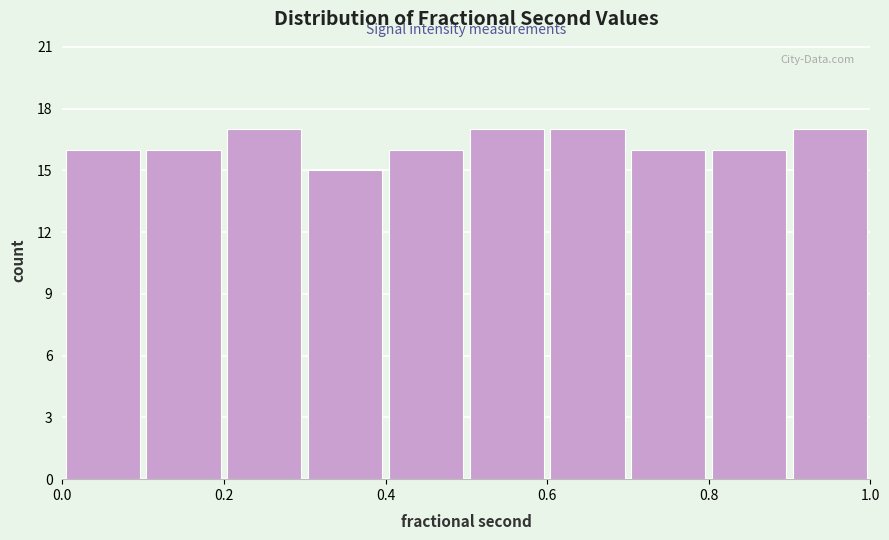

What is the height of the bar covering 0.9 to 1.0 on the x-axis? The values are not printed on the chart, so give them approximately, as read against the axis.

17